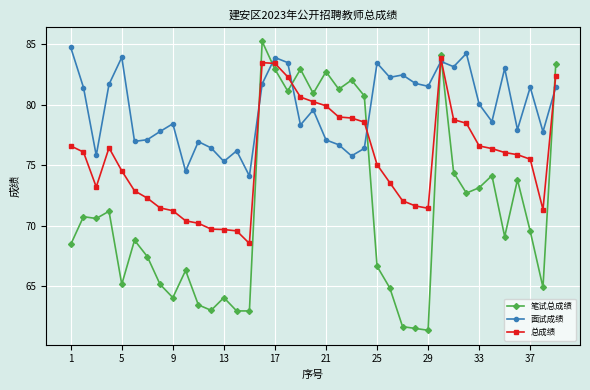

List the series in order of their peak value, lowest first.

总成绩, 面试成绩, 笔试总成绩